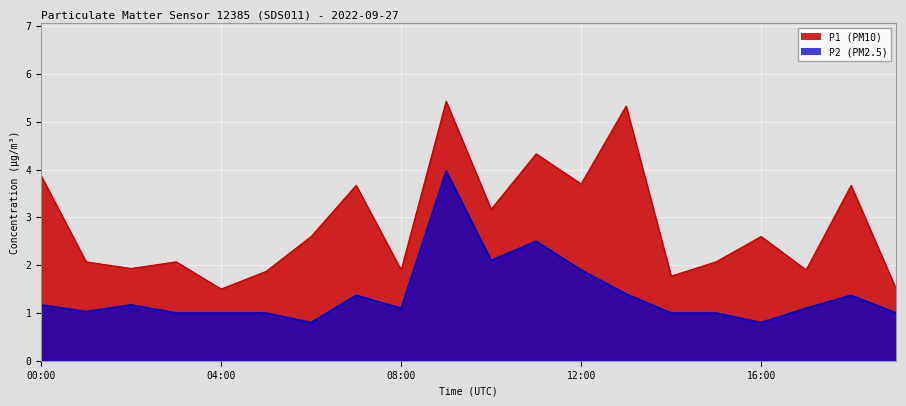

True or false: P2 and P1 cross at least once.

False